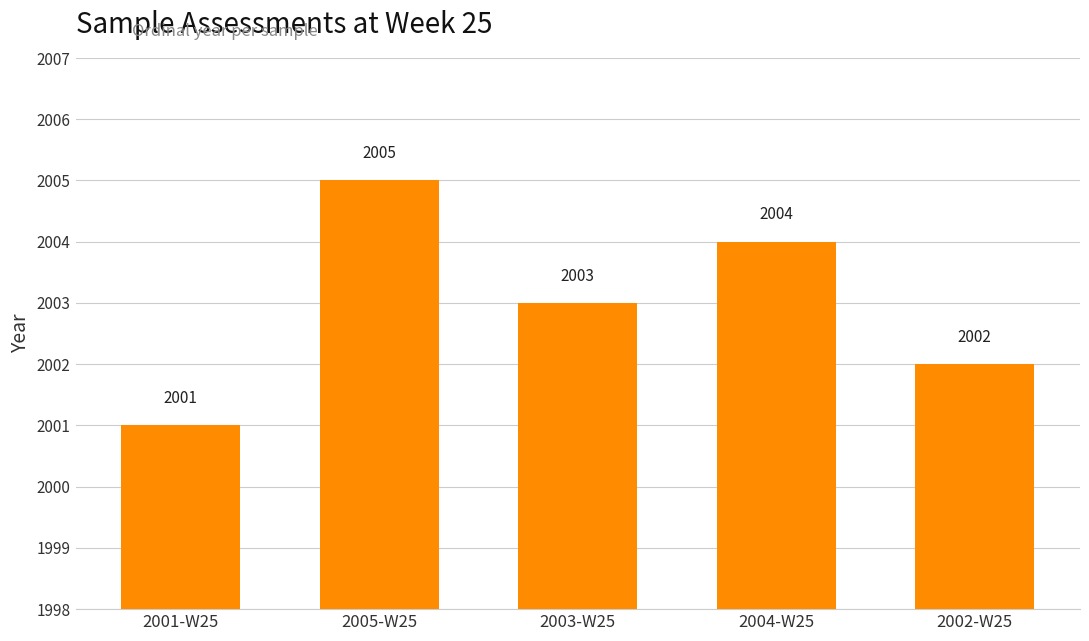

What is the ratio of the value at 2003-W25 to the value at 2001-W25?

1.0